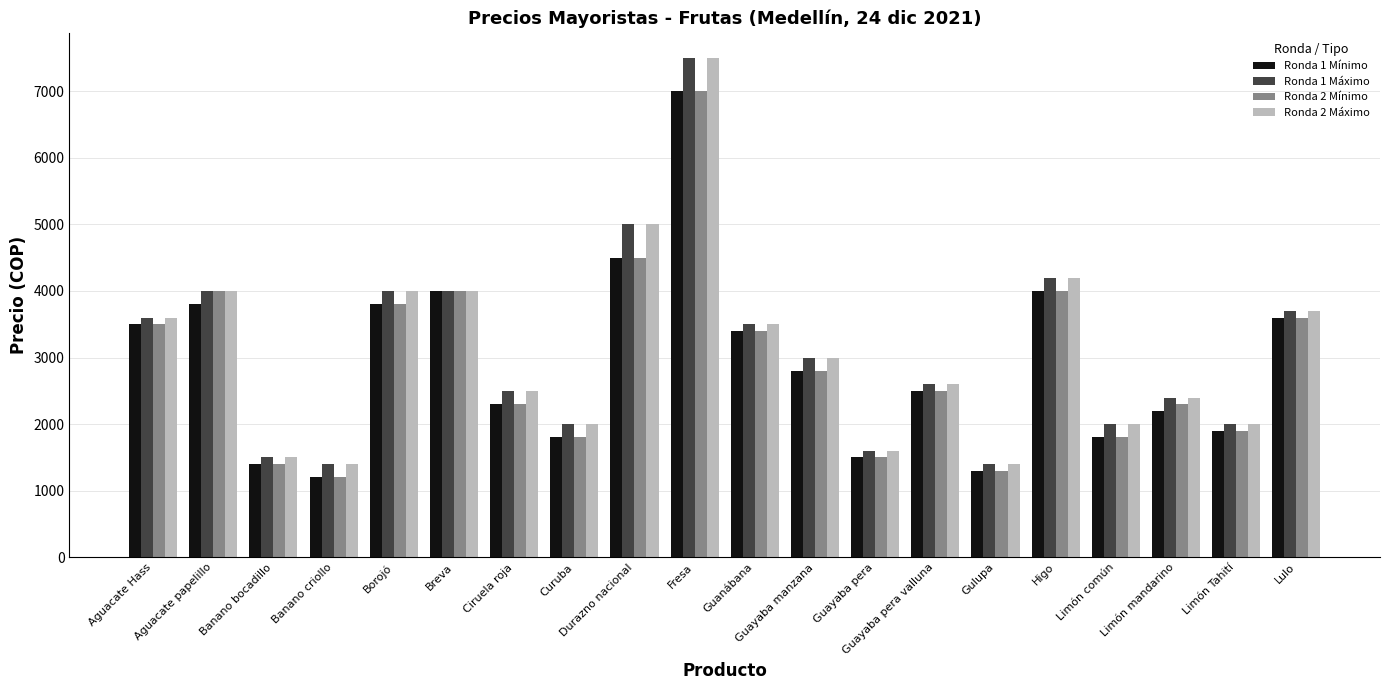

What is the spread (max minus min) of values at Guayaba pera?

100